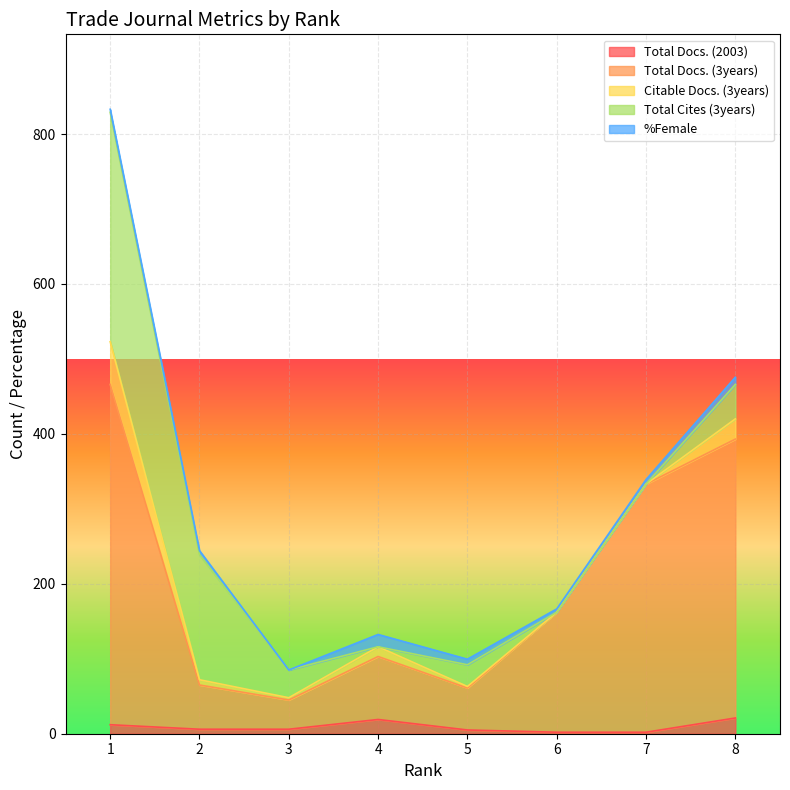

Count the number of categories in the chart.

8